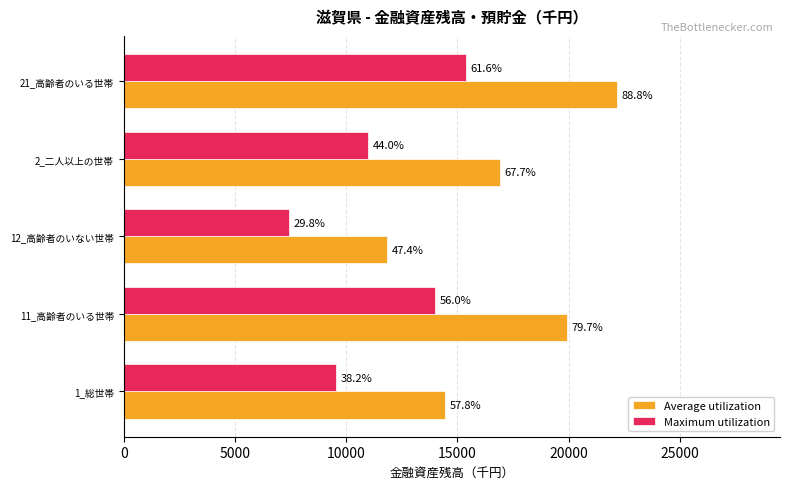

What are all the series names shown in the legend?

Average utilization, Maximum utilization